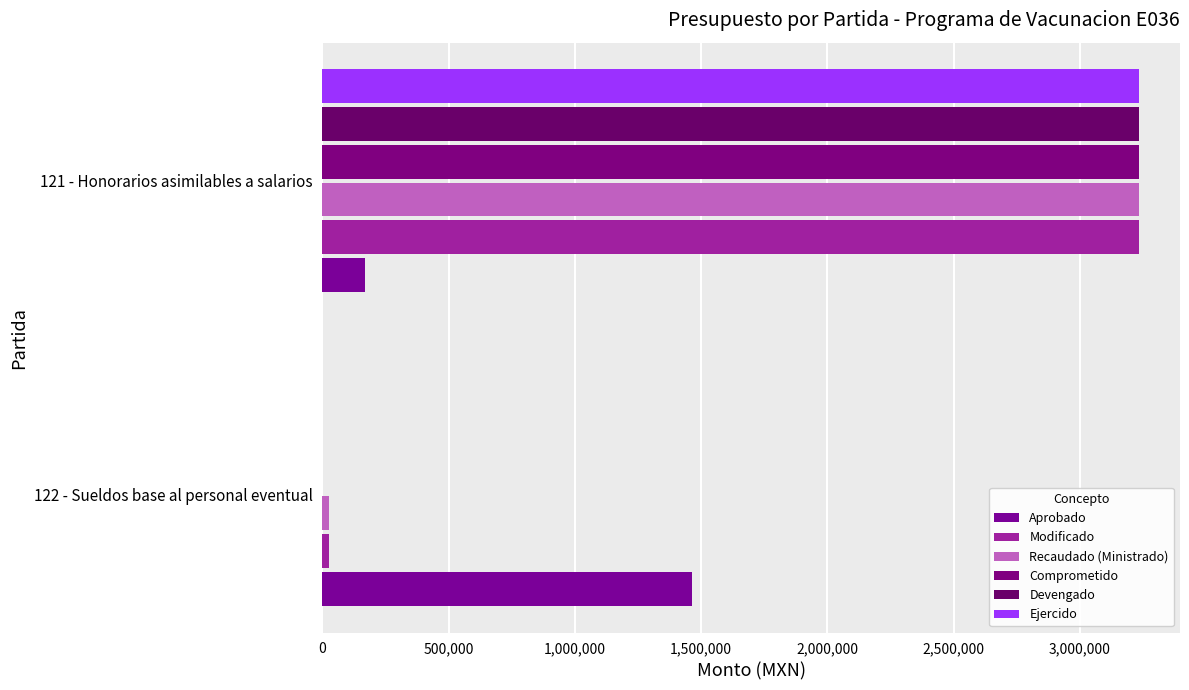

Count the number of data series in this chart.

6